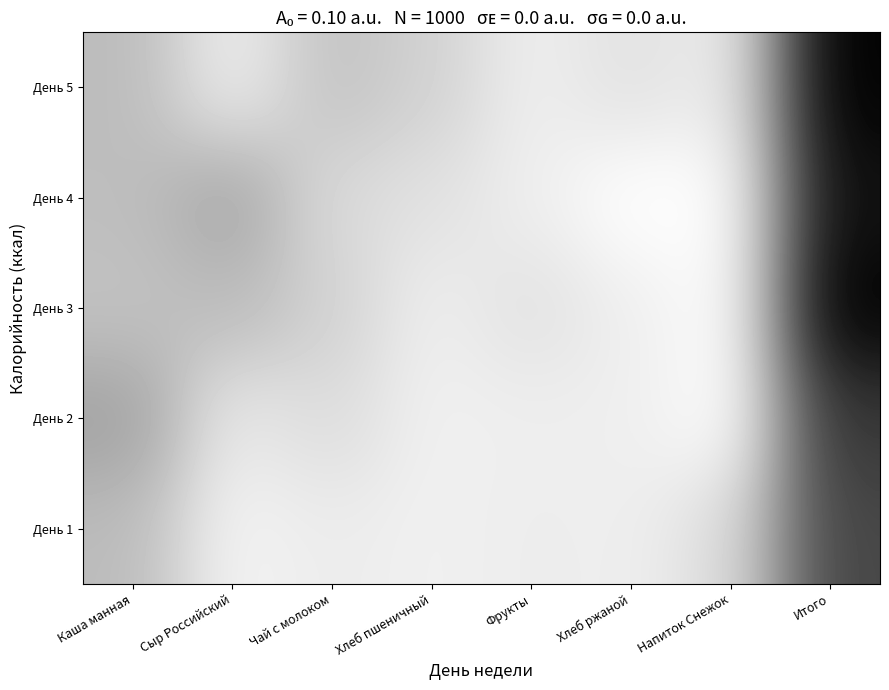

At which category is the sum across all series the highest?

Итого